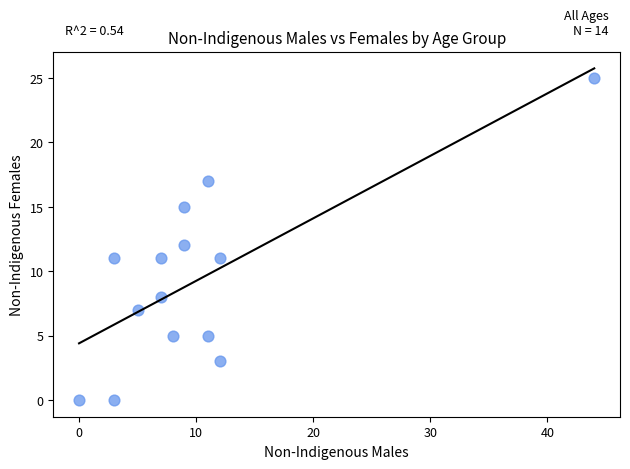

What is the range of Y values (max minus min)?

25